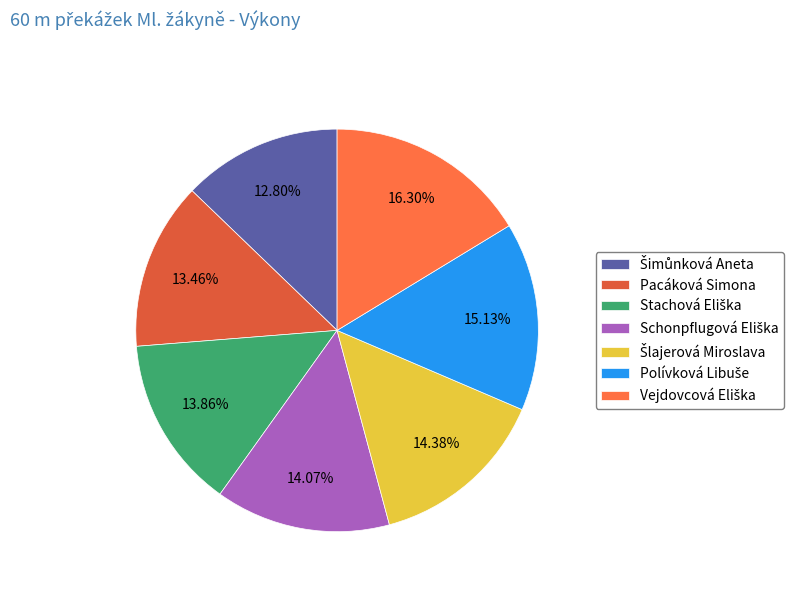

How many slices are in this pie chart?

7